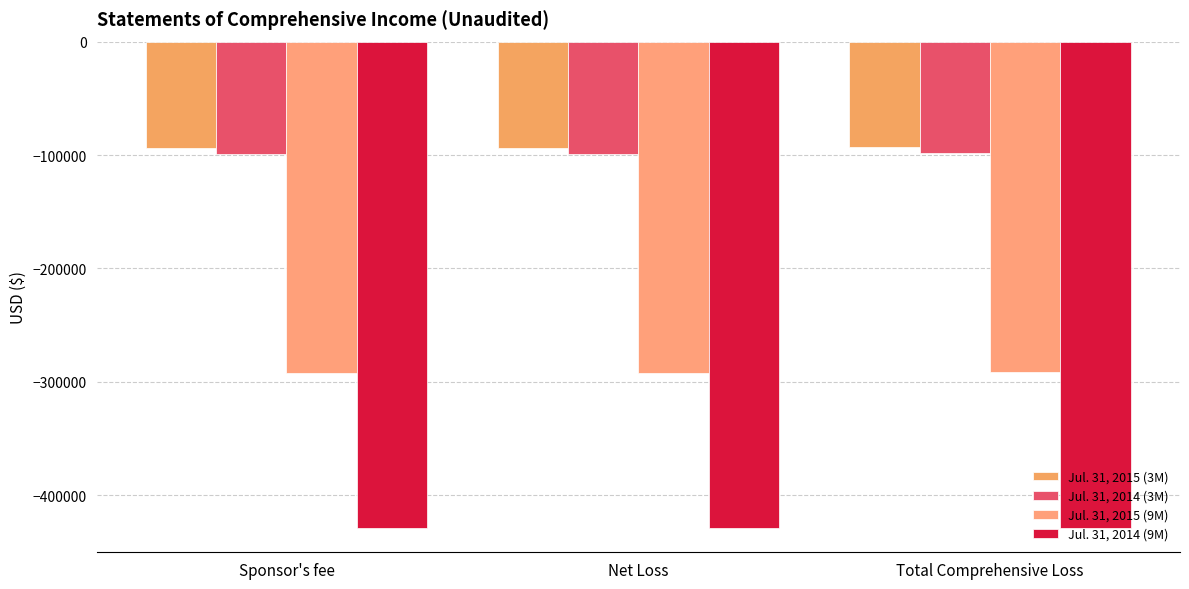

How many bars are there in each group?

4